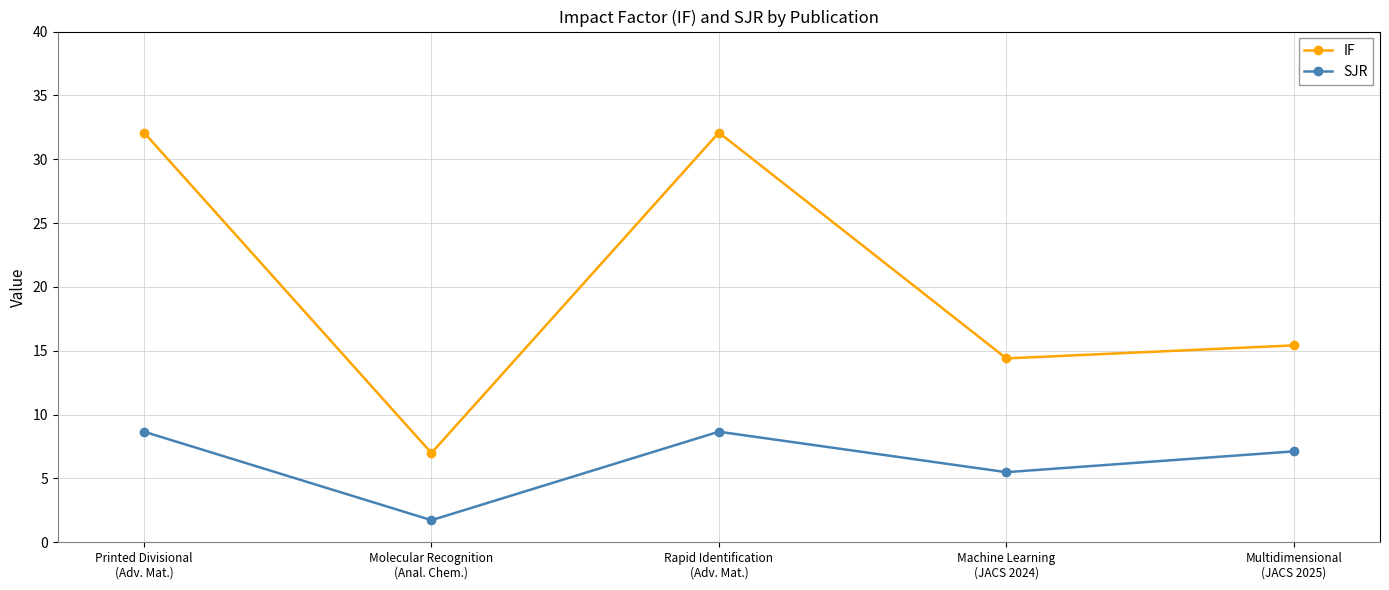

What is the maximum value for SJR?

8.7